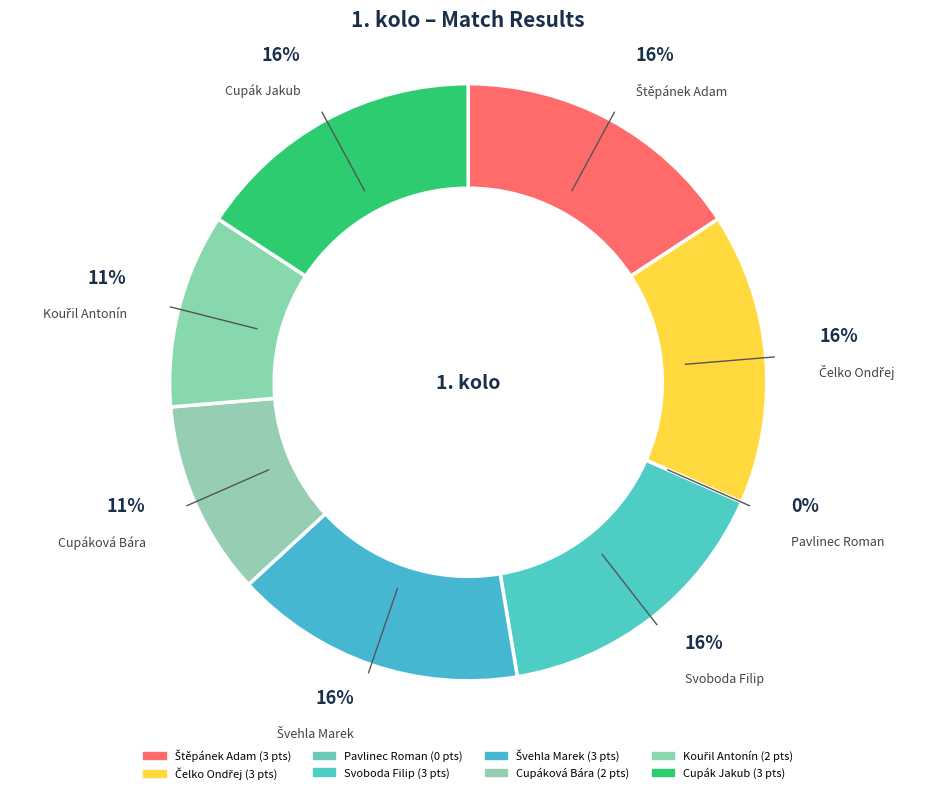

What is the change in value from Cupáková Bára to Cupák Jakub?

+1